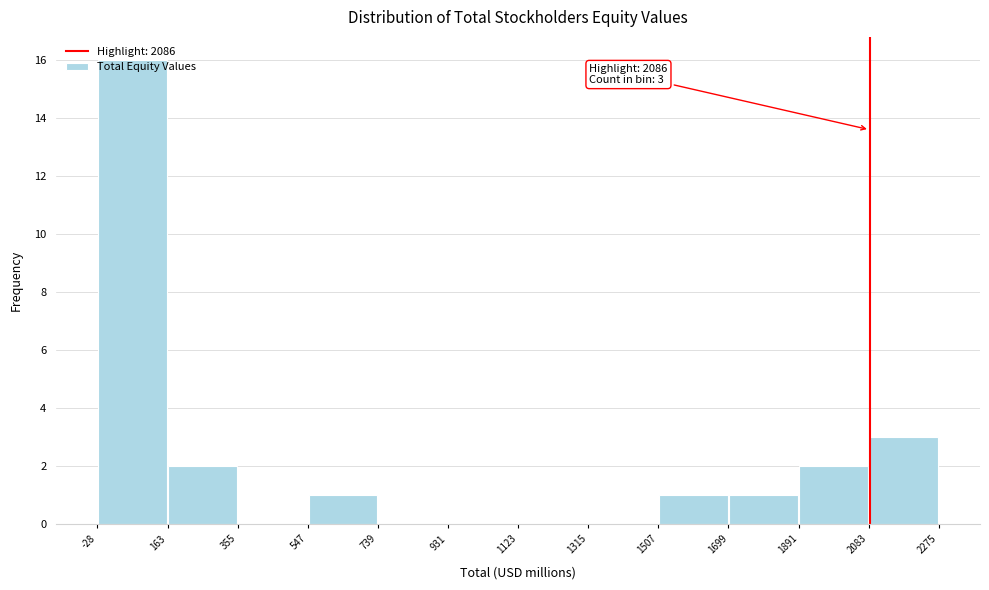

Which range on the x-axis has the tallest bar?

-28 to 163